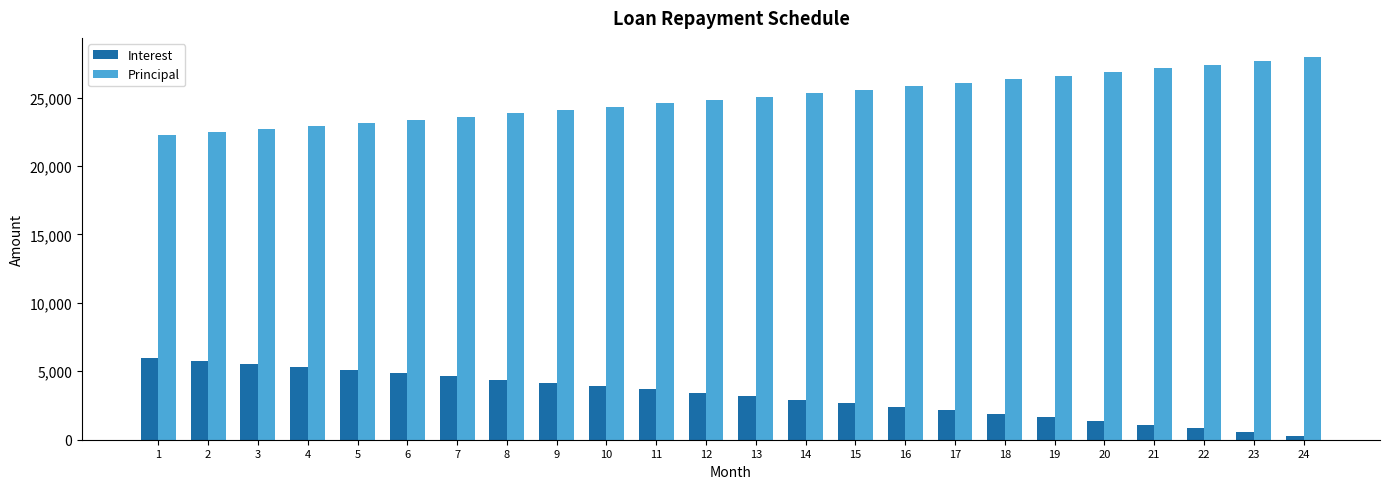

What is the greatest value displayed?

27964.4